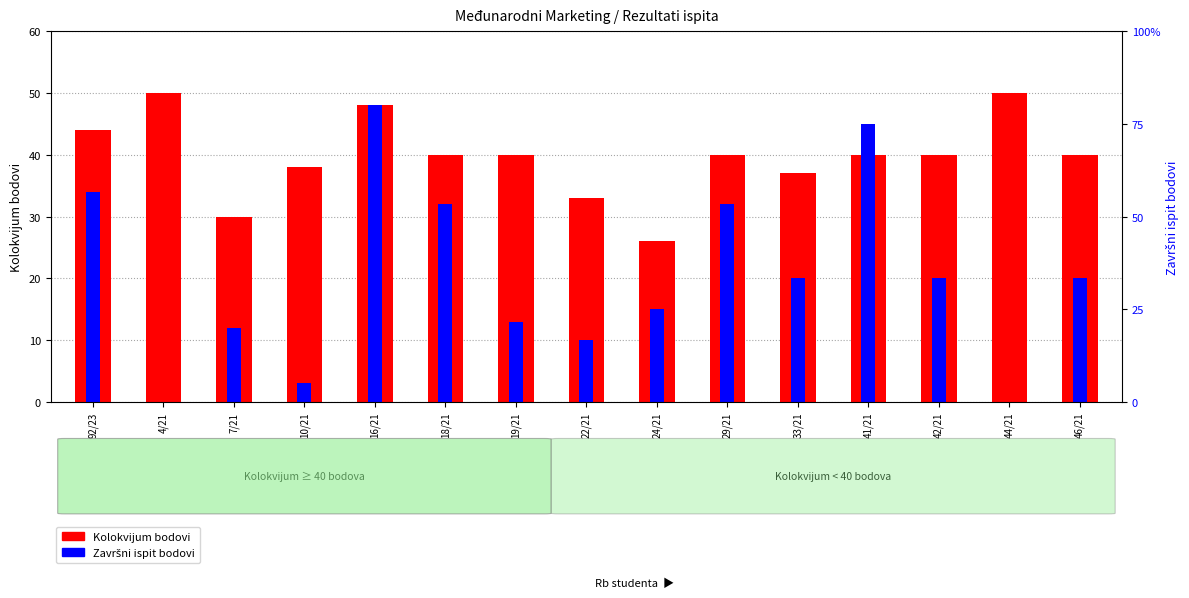

What is the label of the 11th bar from the left?

33/21